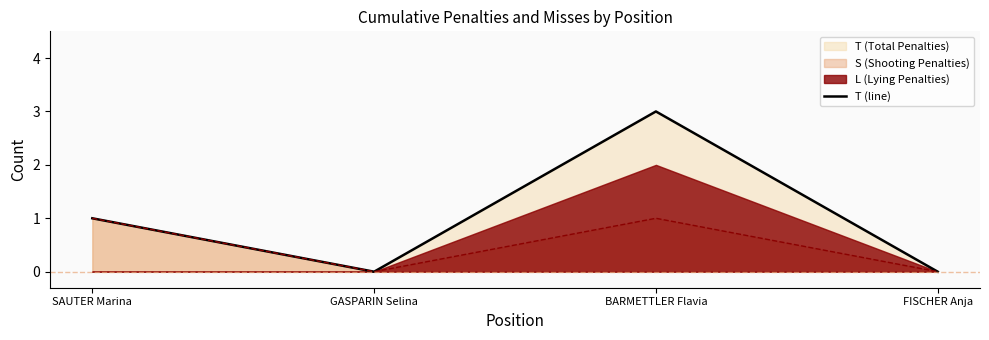

At which category does the chart reach its peak across all series?

BARMETTLER Flavia